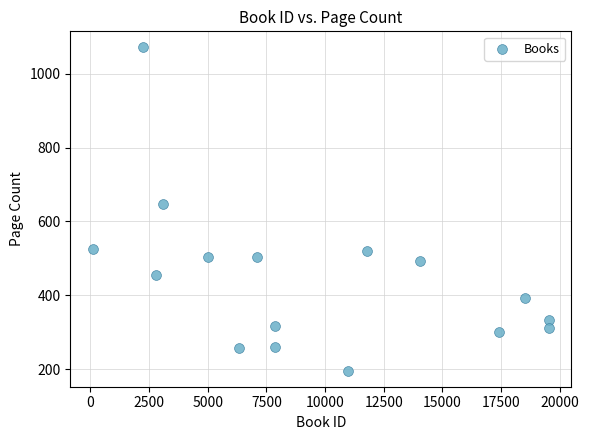

What Y value in the scatter plot is closest to 633?

648